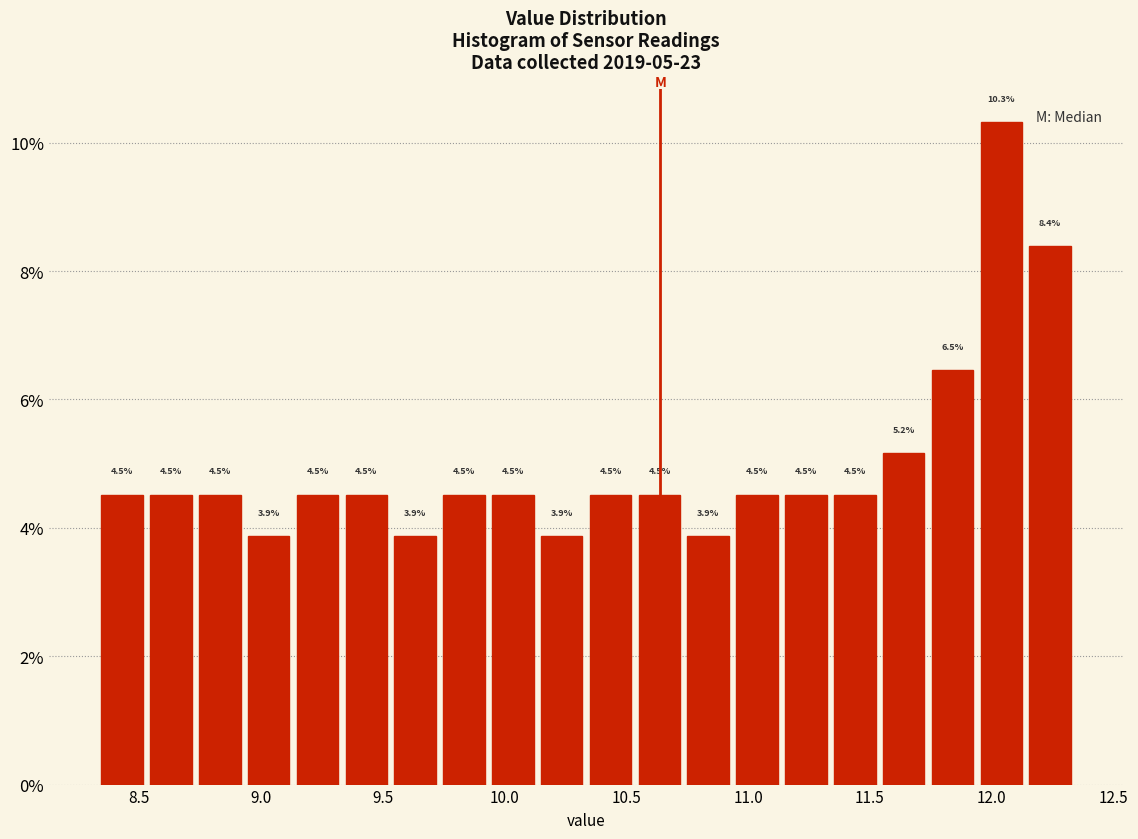

Reading left to right, list every bar in this chart as the range it spans on the x-axis followed by its height. The bar edges are not printed on the chart, so give them approximately, as read against the axis.

8.35 to 8.55: 4.5
8.55 to 8.75: 4.5
8.75 to 8.95: 4.5
8.95 to 9.15: 3.9
9.15 to 9.35: 4.5
9.35 to 9.55: 4.5
9.55 to 9.75: 3.9
9.75 to 9.95: 4.5
9.95 to 10.15: 4.5
10.15 to 10.35: 3.9
10.35 to 10.55: 4.5
10.55 to 10.75: 4.5
10.75 to 10.95: 3.9
10.95 to 11.15: 4.5
11.15 to 11.35: 4.5
11.35 to 11.55: 4.5
11.55 to 11.75: 5.2
11.75 to 11.95: 6.5
11.95 to 12.15: 10.3
12.15 to 12.35: 8.4